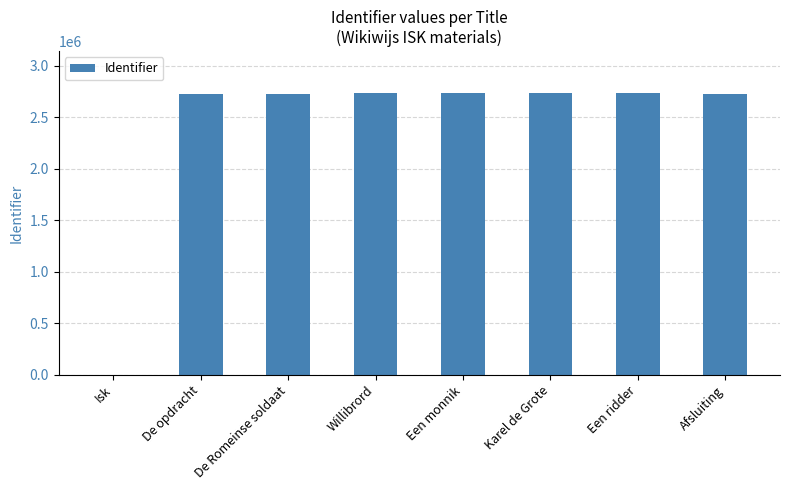

Read the value at De opdracht.

2723581